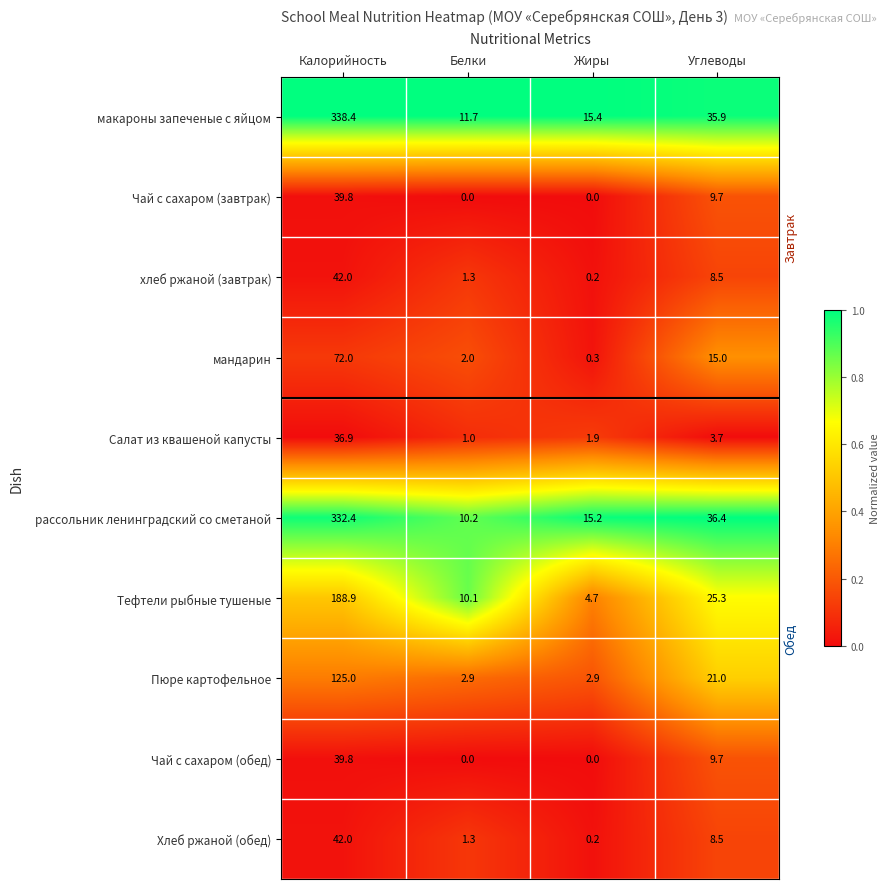

Which category has the highest value across all series?

Калорийность